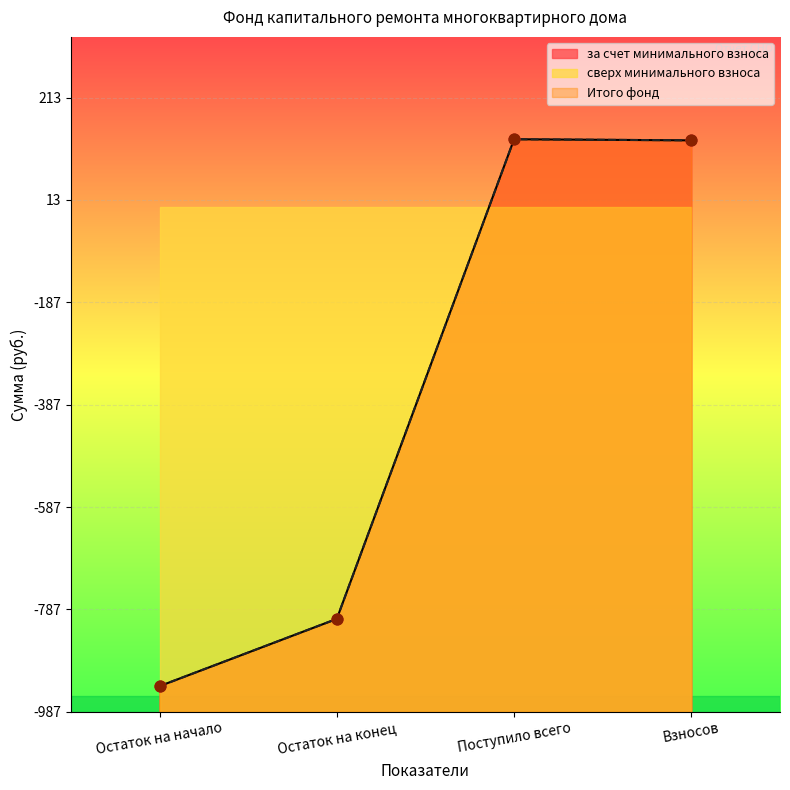

Which series has the largest total across all categories?

за счет минимального взноса